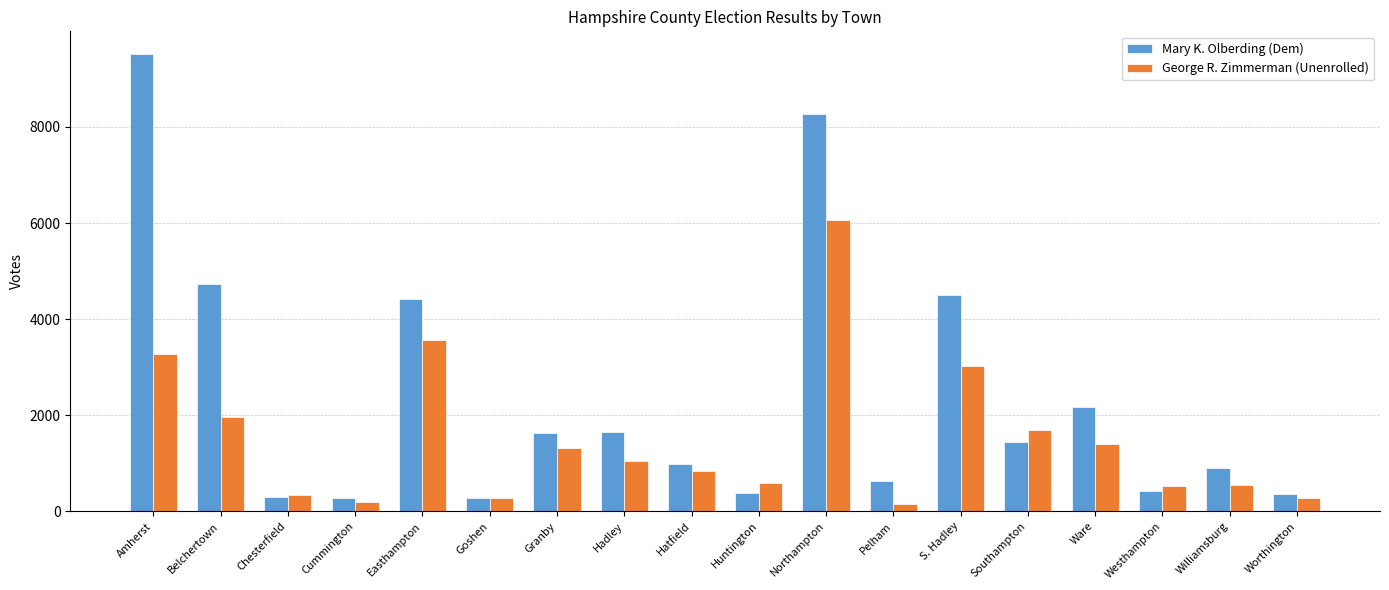

List the series in order of their peak value, lowest first.

George R. Zimmerman (Unenrolled), Mary K. Olberding (Dem)